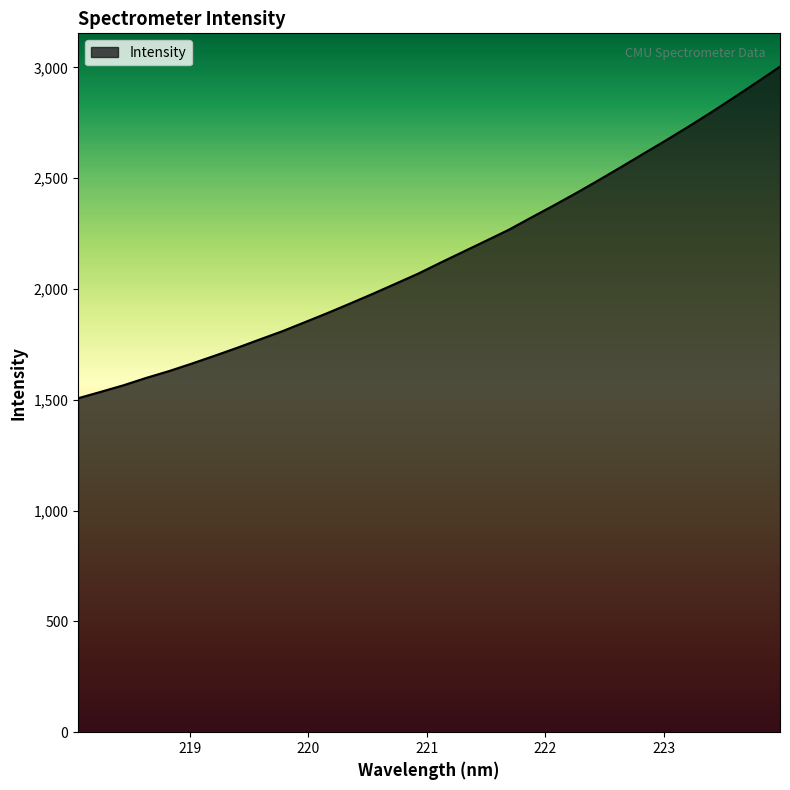

Reading left to right, transcribe all the data shown in this chart.

1507.3	1536.1	1565.7	1599.0	1629.5	1663.1	1698.2	1734.3	1772.0	1809.3	1850.3	1891.6	1934.6	1978.4	2023.6	2069.2	2119.5	2168.5	2217.6	2267.1	2322.7	2377.5	2433.9	2492.4	2552.3	2613.2	2673.8	2736.2	2800.5	2867.0	2934.8	3003.9